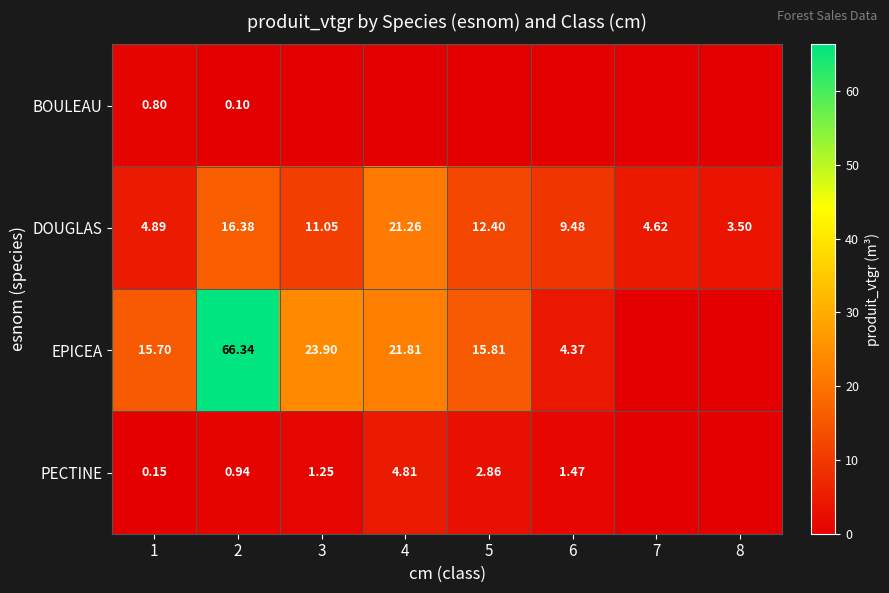

Is the value of PECTINE at 4 greater than the value of EPICEA at 8?

Yes